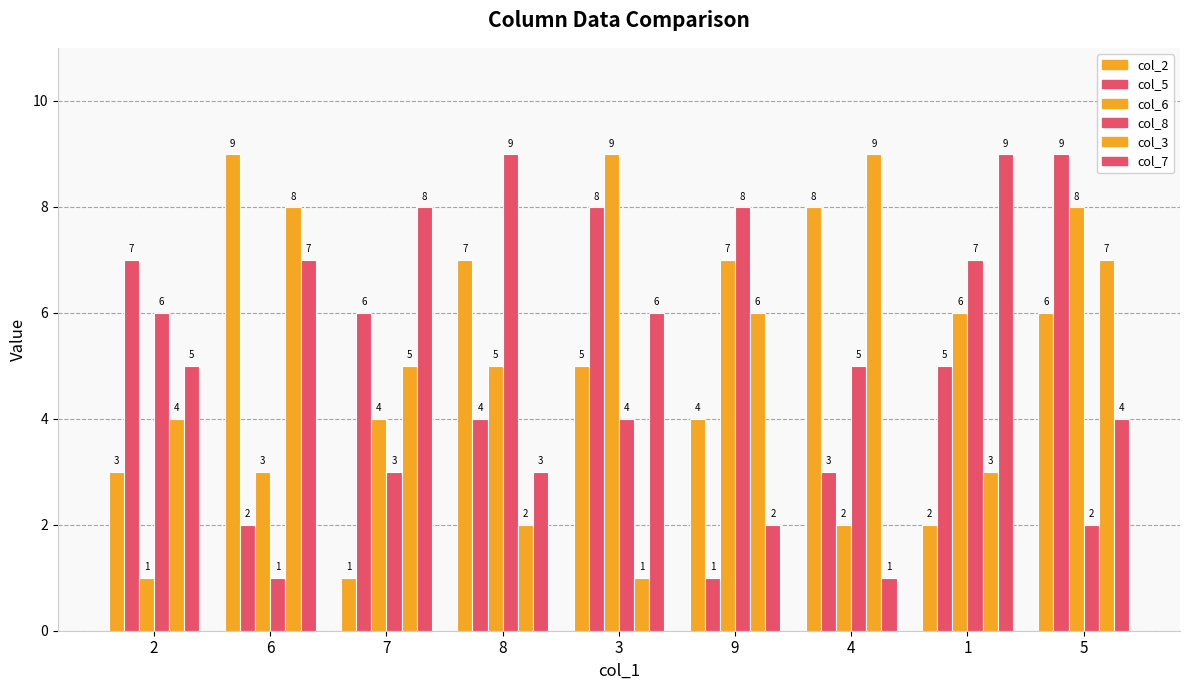

How many bars are there in total?

54